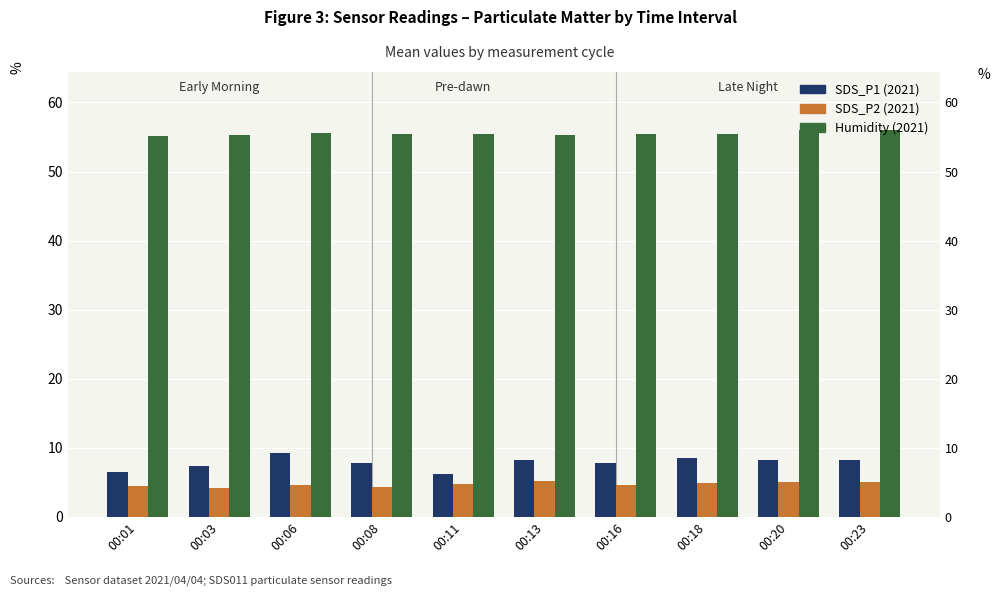

Which series has the largest range (max minus min)?

SDS_P1